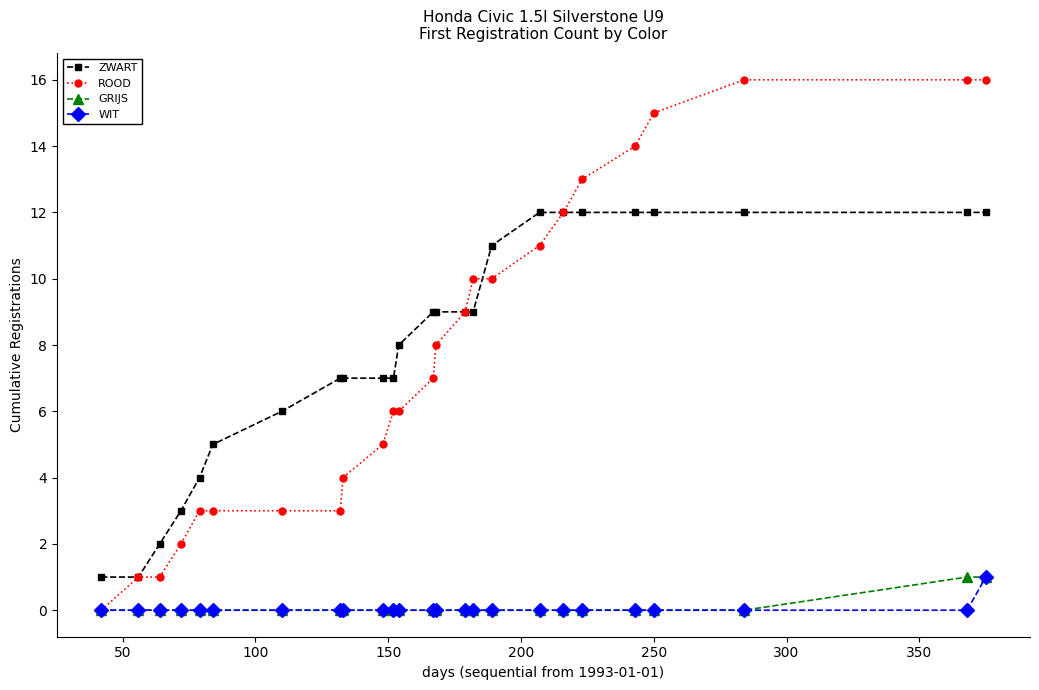

What is the value of the ZWART point at the 25th from the left?

12